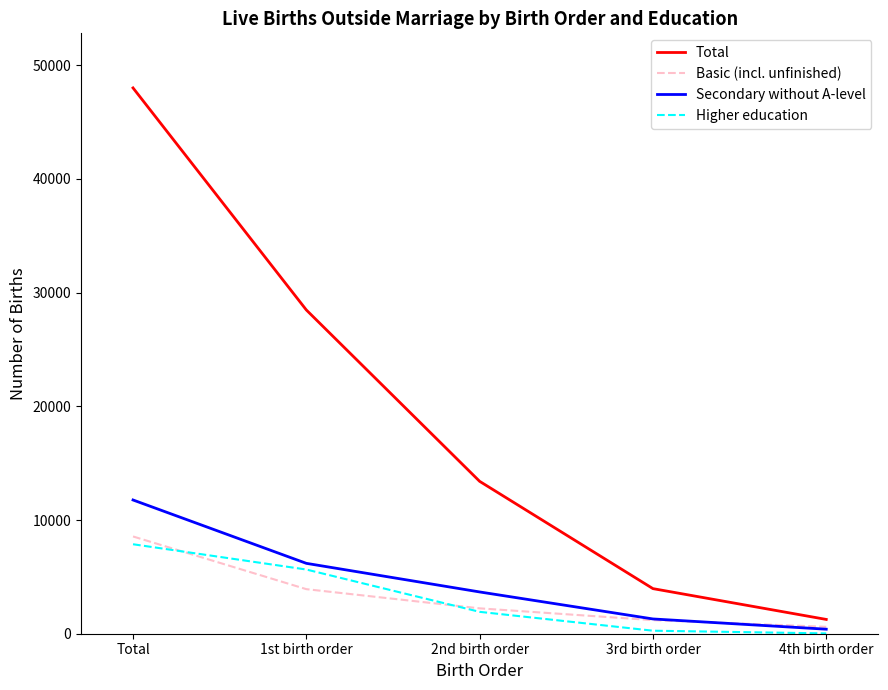

What is the minimum value for Secondary without A-level?

398